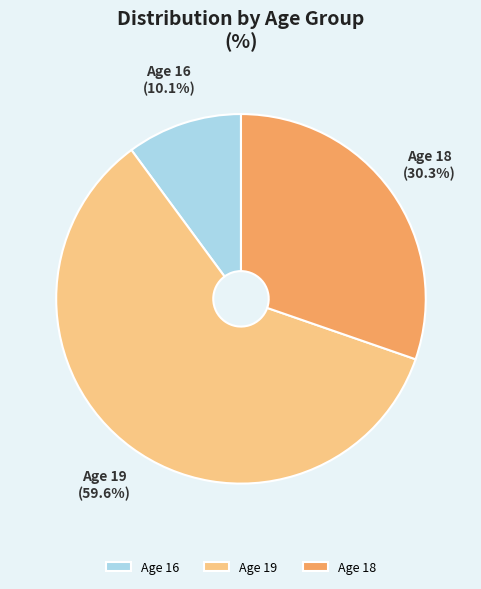

What portion of the pie excludes Age 19?

40.4%